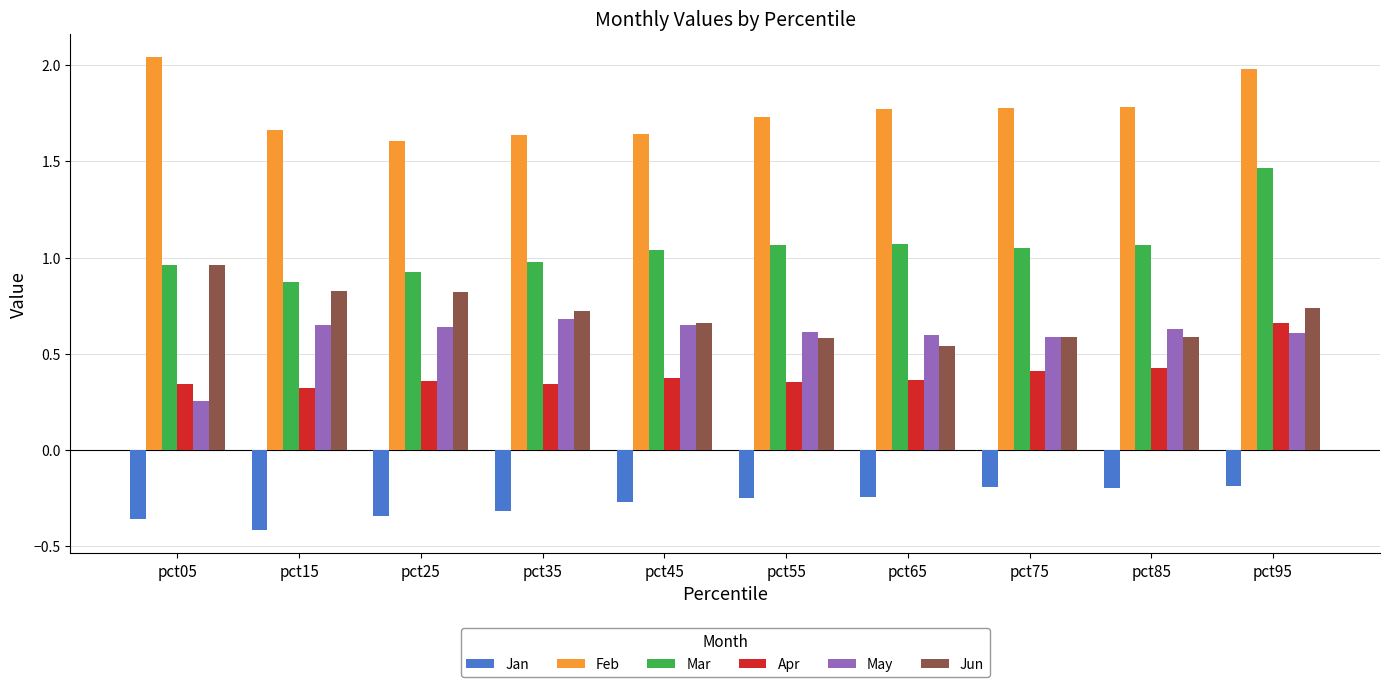

Which series has the largest range (max minus min)?

Mar